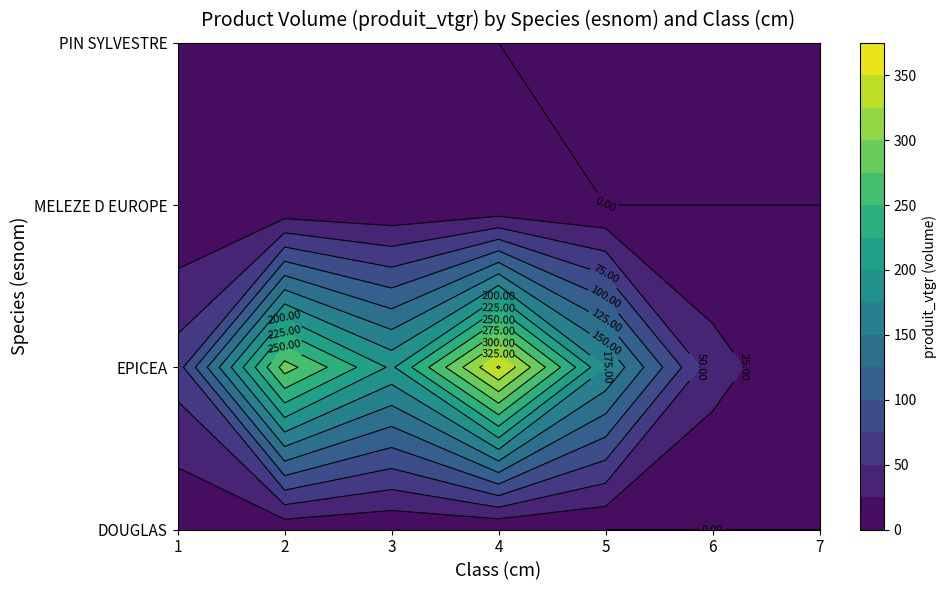

Is it true that PIN SYLVESTRE equals 0.0 at 4?

True